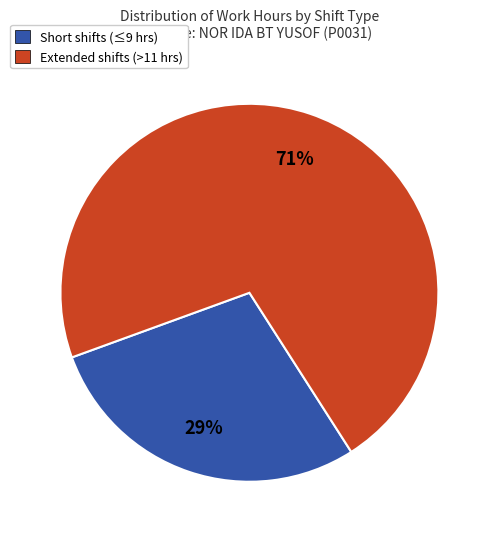

Is there a majority slice in this chart?

Yes